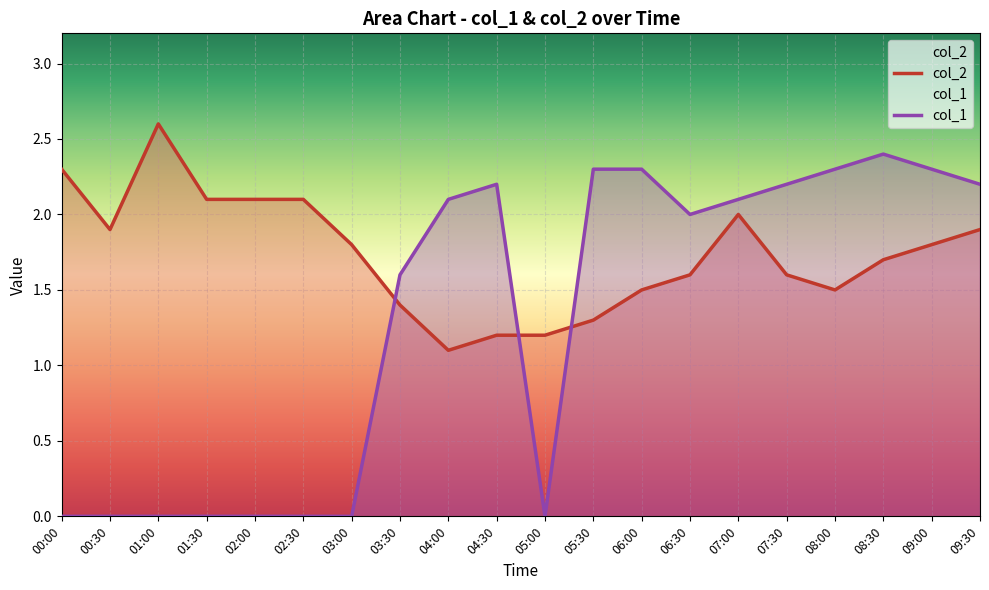

How many lines are shown in the chart?

2